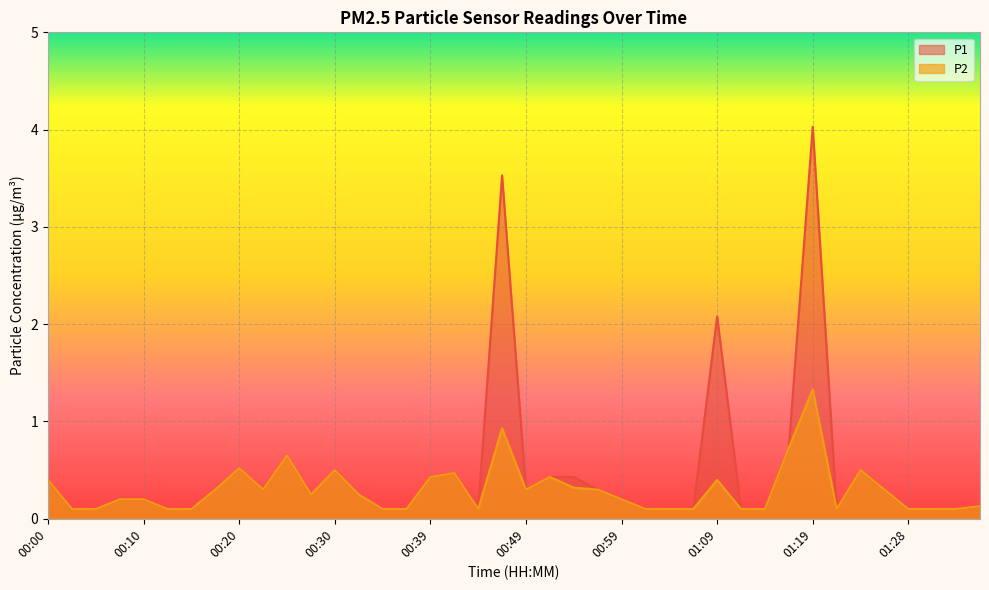

Where is P2 nearest to the value 0?

00:03